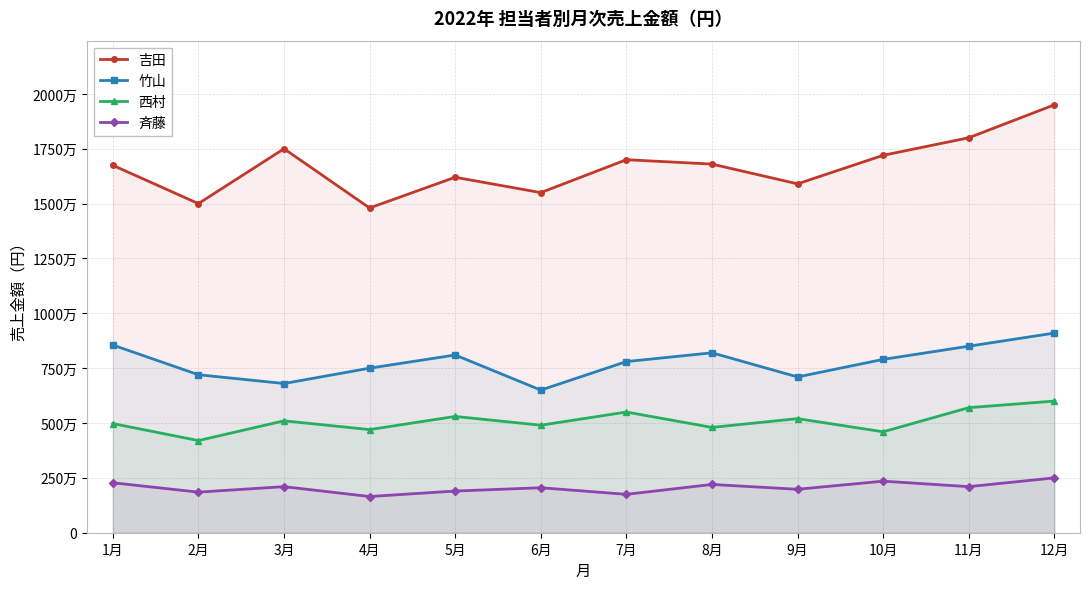

At which category is the sum across all series the highest?

12月